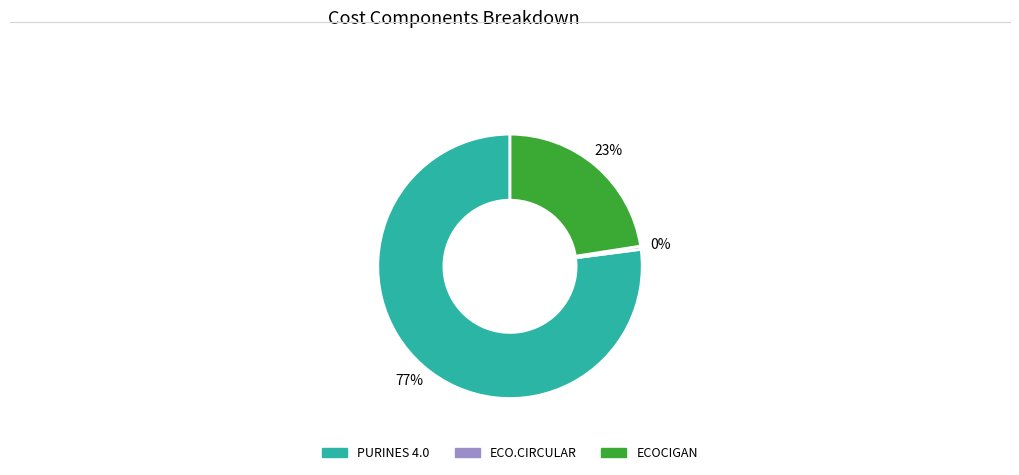

To the nearest percent, what is the average slice percentage?

33%